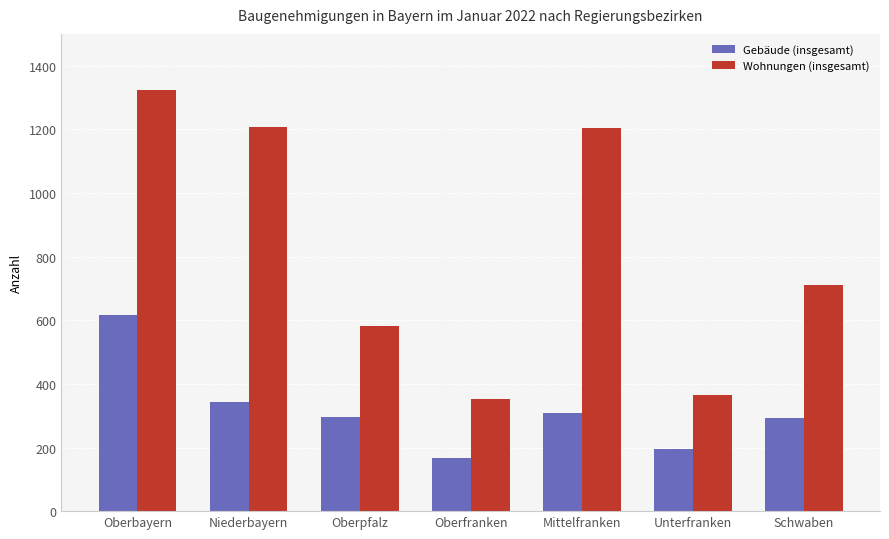

What is the difference between the maximum and minimum values in the Wohnungen (insgesamt) series?

973